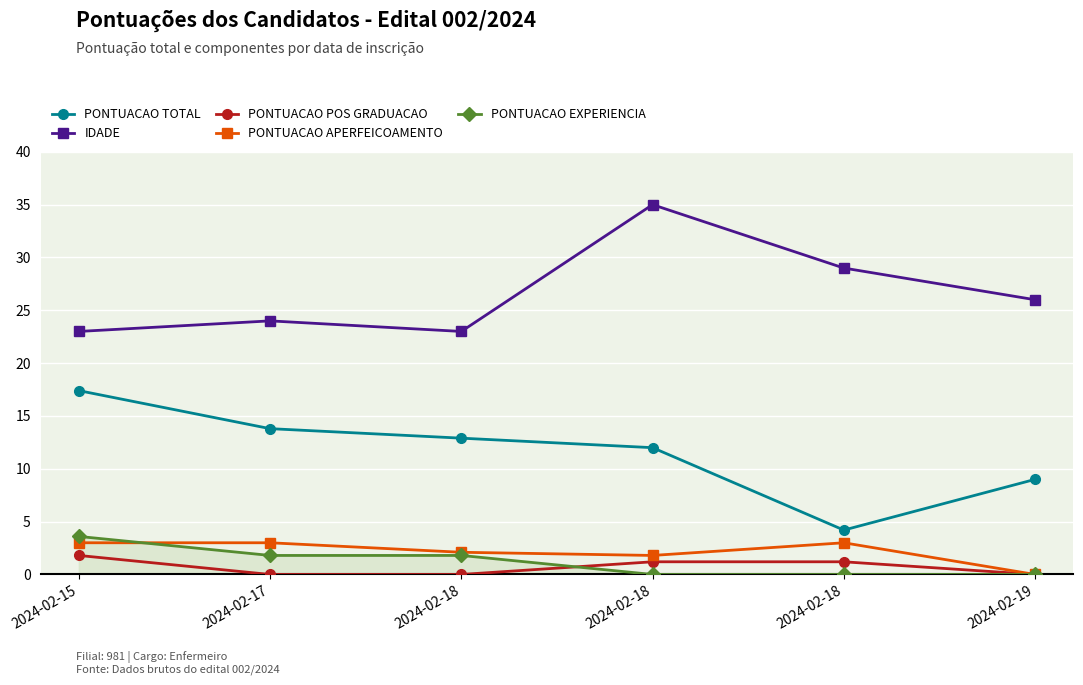

Reading right to left, extract all data points from this chart.

PONTUACAO TOTAL: 9.0	4.2	12.0	12.9	13.8	17.4
IDADE: 26.0	29.0	35.0	23.0	24.0	23.0
PONTUACAO POS GRADUACAO: 0.0	1.2	1.2	0.0	0.0	1.8
PONTUACAO APERFEICOAMENTO: 0.0	3.0	1.8	2.1	3.0	3.0
PONTUACAO EXPERIENCIA: 0.0	0.0	0.0	1.8	1.8	3.6